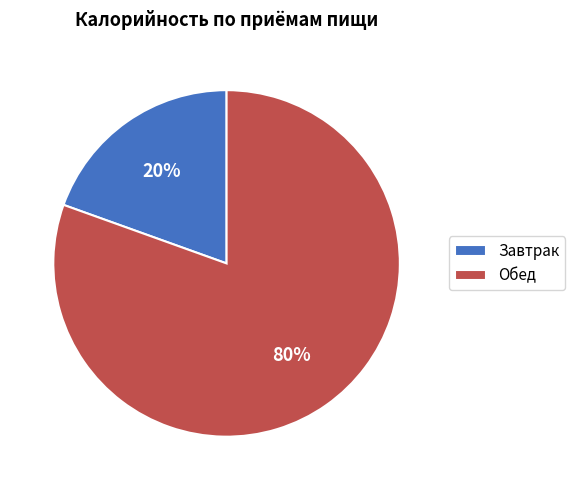

To the nearest percent, what is the combined percentage of Обед and Завтрак?

100%